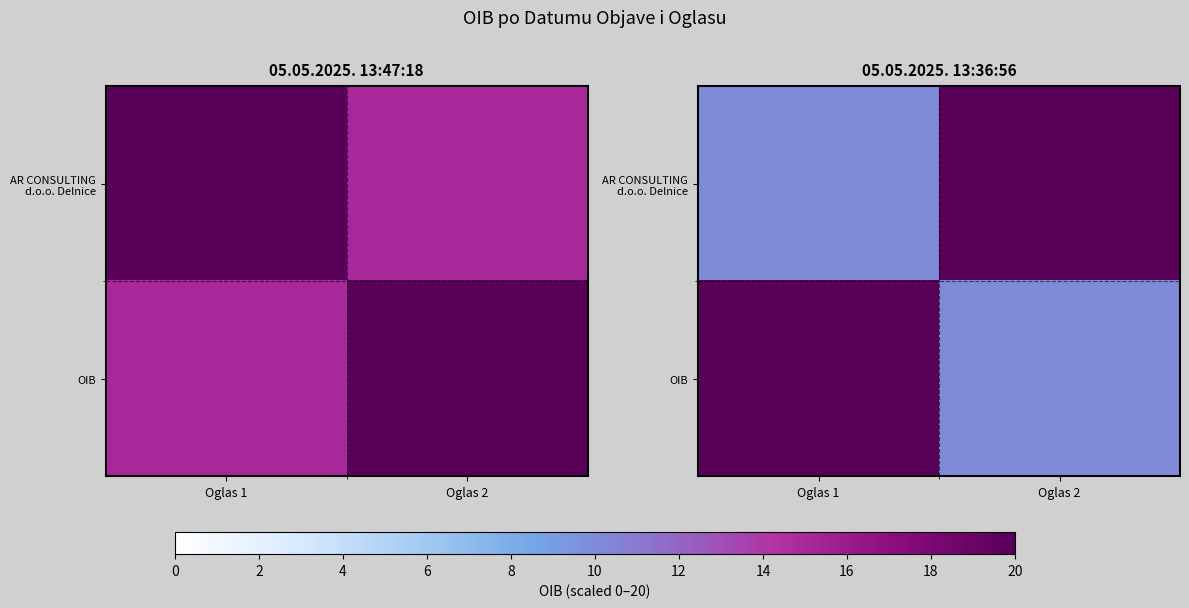

How many data points does each series have?

2